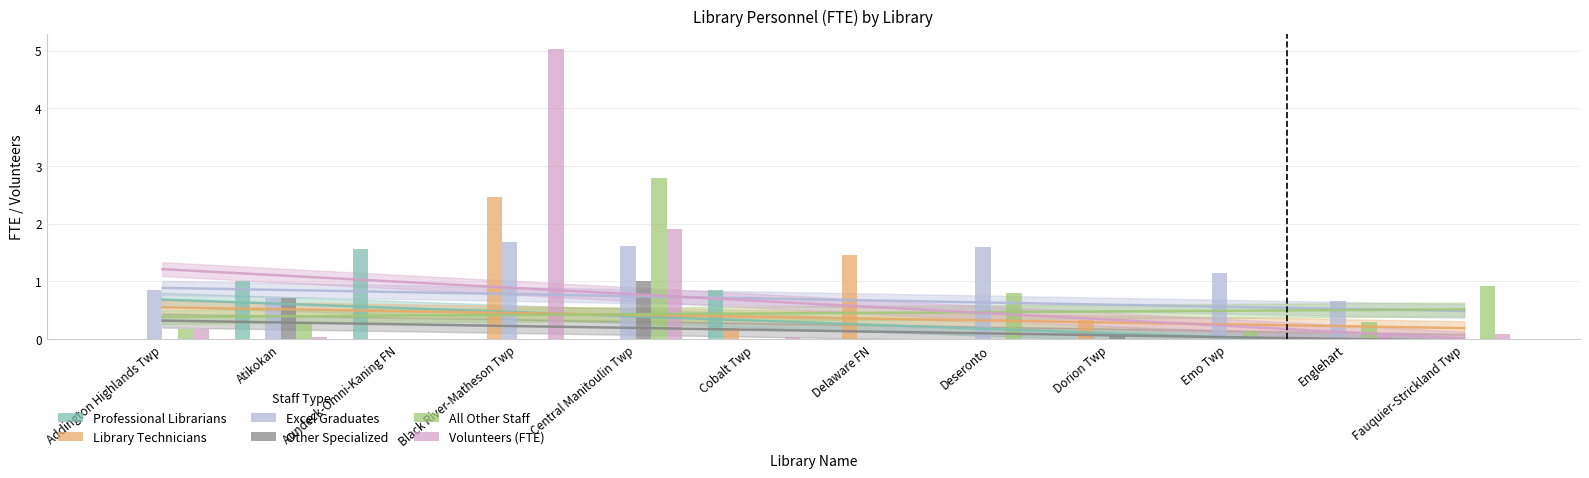

Reading left to right, extract all data points from this chart.

Professional Librarians: Addington Highlands Twp=0.0	Atikokan=1.0	Aundeck-Omni-Kaning FN=1.6	Black River-Matheson Twp=0.0	Central Manitoulin Twp=0.0	Cobalt Twp=0.9	Delaware FN=0.0	Deseronto=0.0	Dorion Twp=0.0	Emo Twp=0.0	Englehart=0.0	Fauquier-Strickland Twp=0.0
Library Technicians: Addington Highlands Twp=0.0	Atikokan=0.0	Aundeck-Omni-Kaning FN=0.0	Black River-Matheson Twp=2.5	Central Manitoulin Twp=0.0	Cobalt Twp=0.2	Delaware FN=1.5	Deseronto=0.0	Dorion Twp=0.3	Emo Twp=0.0	Englehart=0.0	Fauquier-Strickland Twp=0.0
Excel Graduates: Addington Highlands Twp=0.9	Atikokan=0.7	Aundeck-Omni-Kaning FN=0.0	Black River-Matheson Twp=1.7	Central Manitoulin Twp=1.6	Cobalt Twp=0.0	Delaware FN=0.0	Deseronto=1.6	Dorion Twp=0.0	Emo Twp=1.1	Englehart=0.7	Fauquier-Strickland Twp=0.0
Other Specialized: Addington Highlands Twp=0.0	Atikokan=0.7	Aundeck-Omni-Kaning FN=0.0	Black River-Matheson Twp=0.0	Central Manitoulin Twp=1.0	Cobalt Twp=0.0	Delaware FN=0.0	Deseronto=0.0	Dorion Twp=0.1	Emo Twp=0.0	Englehart=0.0	Fauquier-Strickland Twp=0.0
All Other Staff: Addington Highlands Twp=0.2	Atikokan=0.3	Aundeck-Omni-Kaning FN=0.0	Black River-Matheson Twp=0.0	Central Manitoulin Twp=2.8	Cobalt Twp=0.0	Delaware FN=0.0	Deseronto=0.8	Dorion Twp=0.0	Emo Twp=0.1	Englehart=0.3	Fauquier-Strickland Twp=0.9
Volunteers (FTE): Addington Highlands Twp=0.2	Atikokan=0.0	Aundeck-Omni-Kaning FN=0.0	Black River-Matheson Twp=5.0	Central Manitoulin Twp=1.9	Cobalt Twp=0.0	Delaware FN=0.0	Deseronto=0.0	Dorion Twp=0.0	Emo Twp=0.0	Englehart=0.1	Fauquier-Strickland Twp=0.1